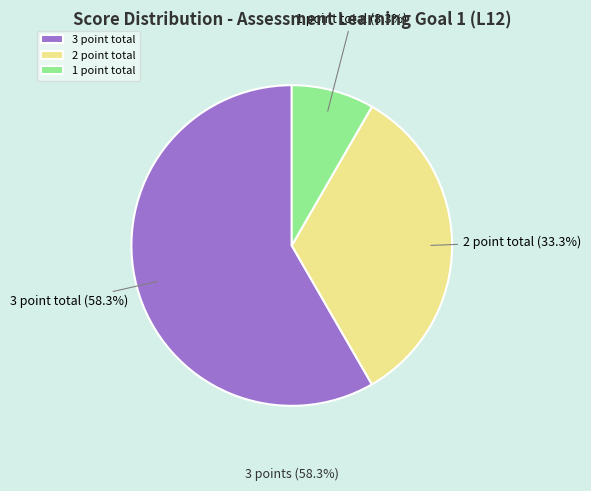

How many segments does this pie chart have?

3